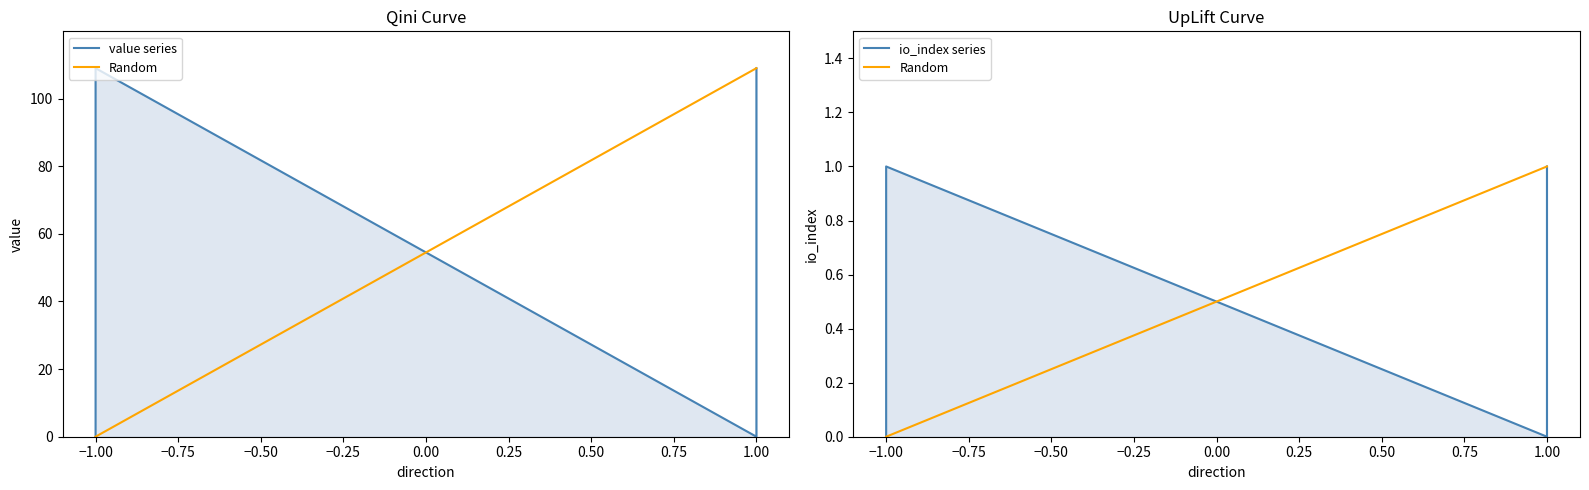

Which series has the largest total across all categories?

value